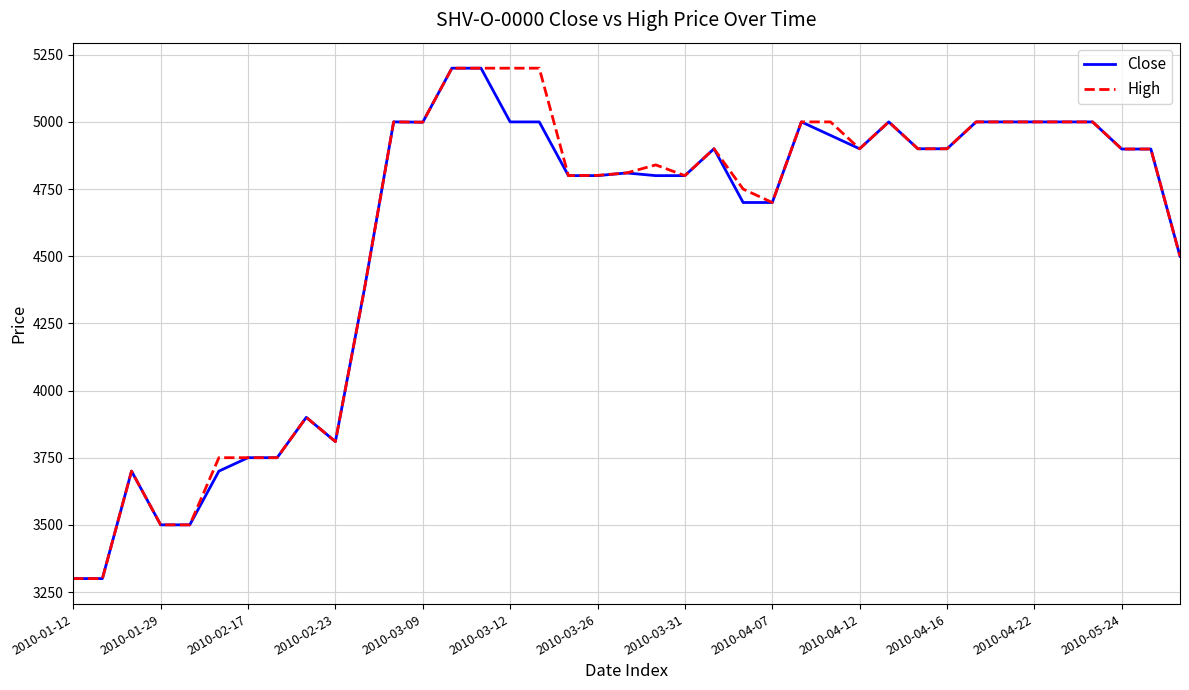

What is the average value of the Close series?

4570